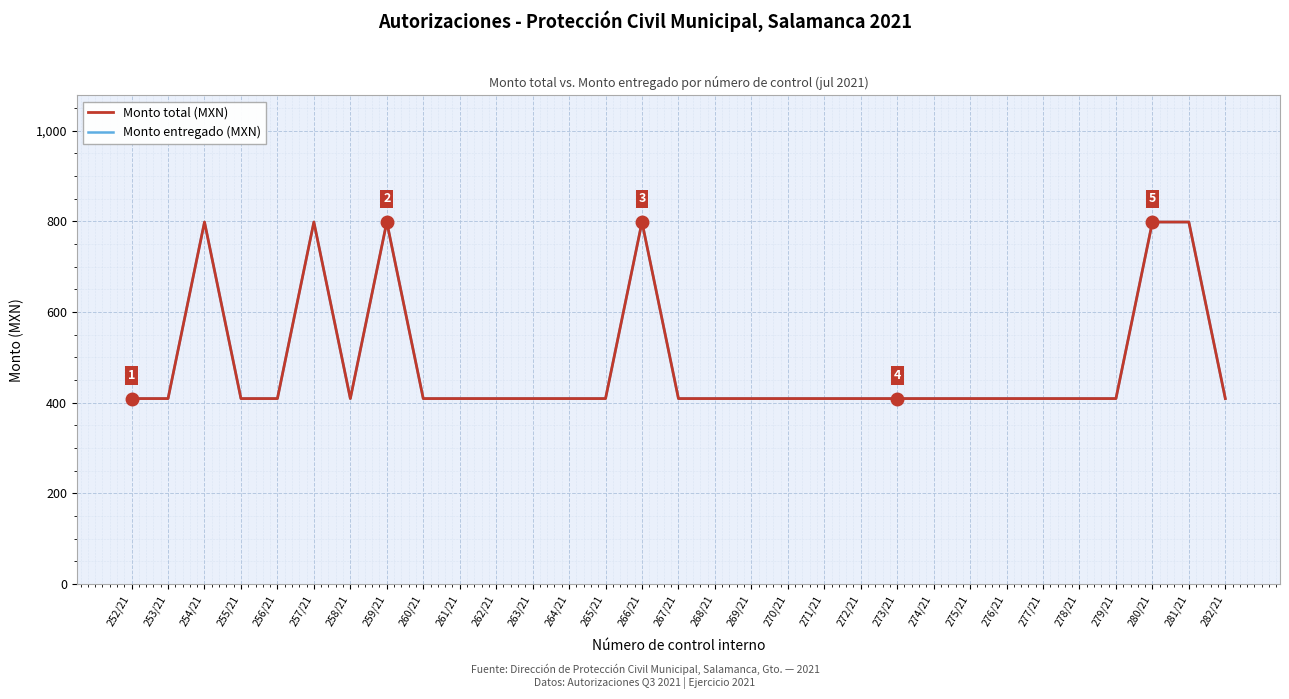

Is this an area chart (filled region under the line)?

No